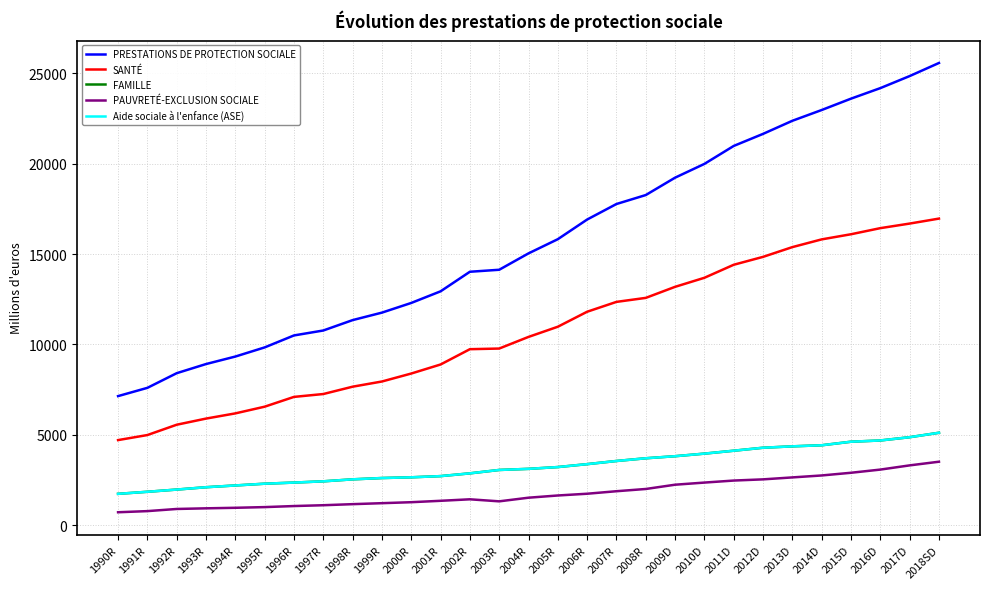

At how many categories does at least one series exceed 3787?

29